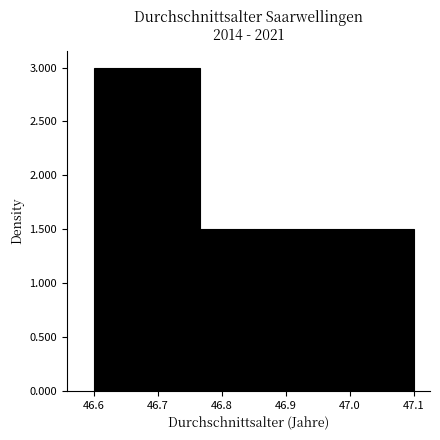

Reading left to right, list every bar in this chart as the range it spans on the x-axis followed by its height. Neither the bar edges nor the heights are printed on the chart, so give them approximately, as read against the axes.

46.60 to 46.68: 3.0
46.68 to 46.77: 3.0
46.77 to 46.85: 1.5
46.85 to 46.93: 1.5
46.93 to 47.02: 1.5
47.02 to 47.10: 1.5